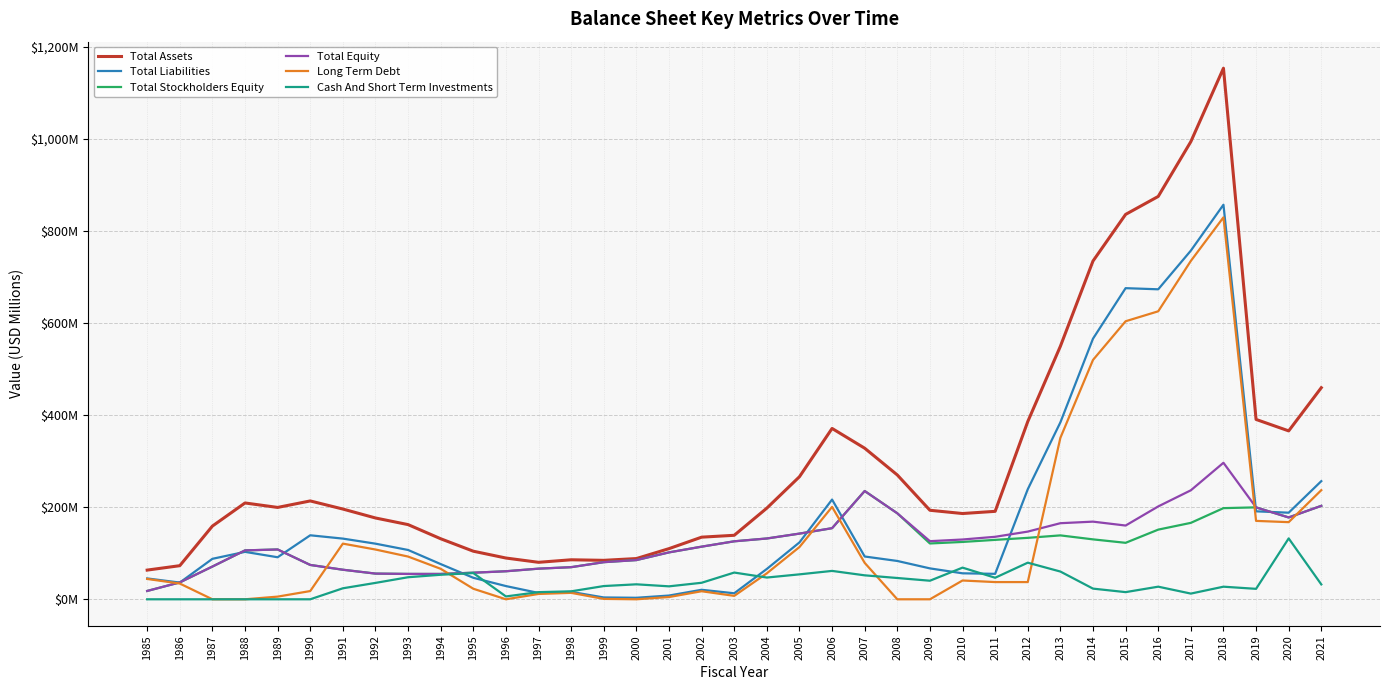

What is the total value across all series at 1999?

279.4